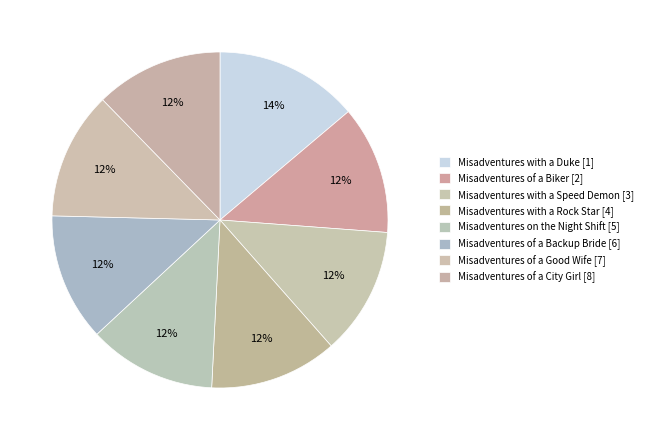

To the nearest percent, what is the average slice percentage?

12%